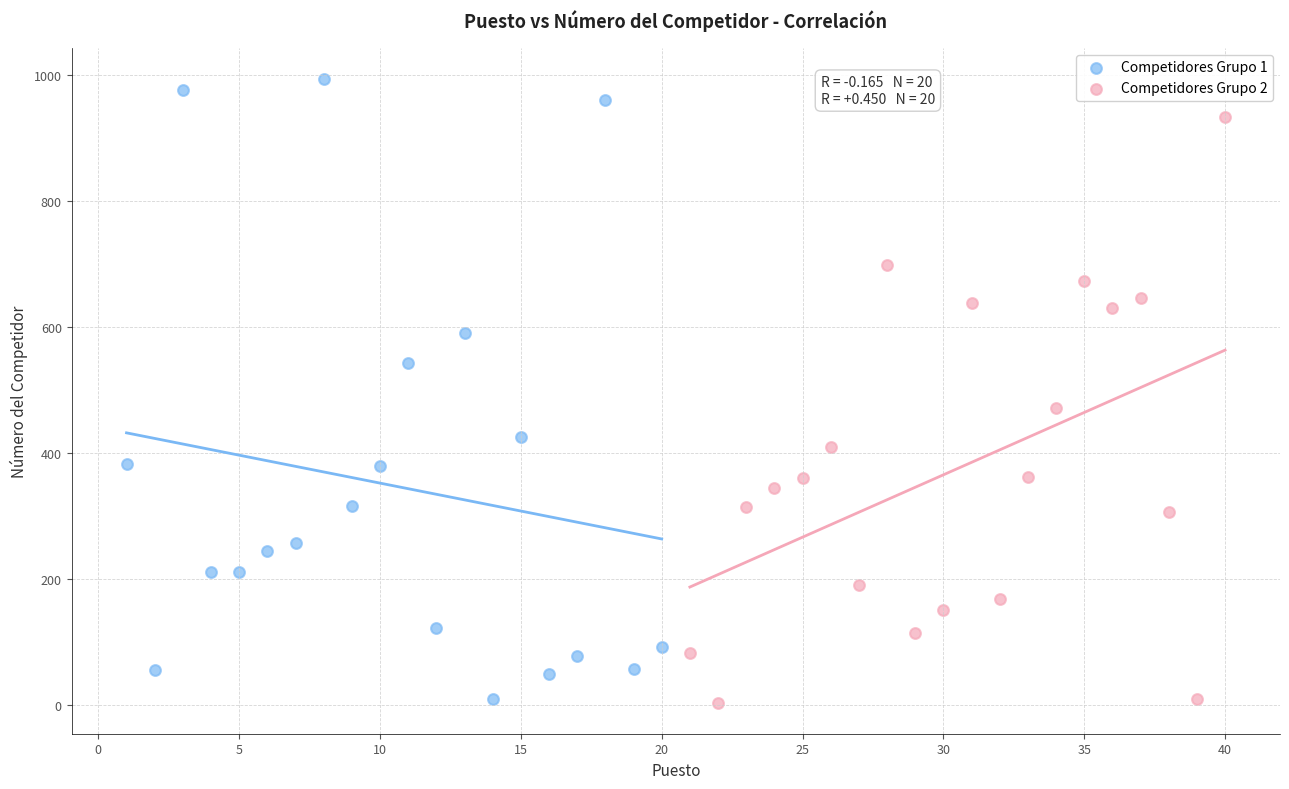

Which series has the largest Y range (max minus min)?

Competidores Grupo 1